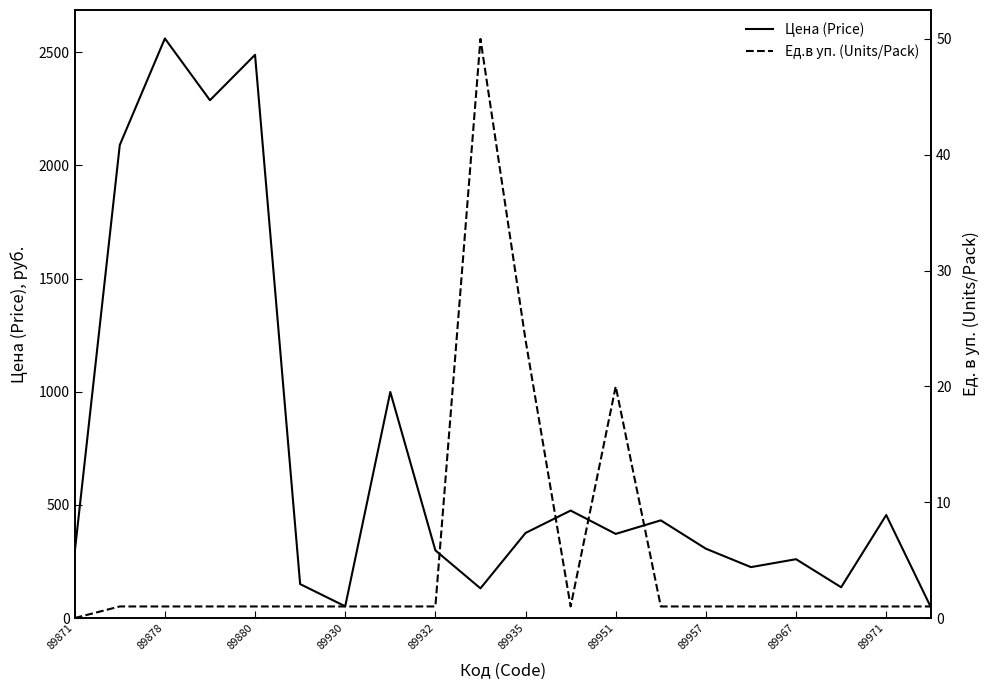

How many distinct data groups are displayed?

2